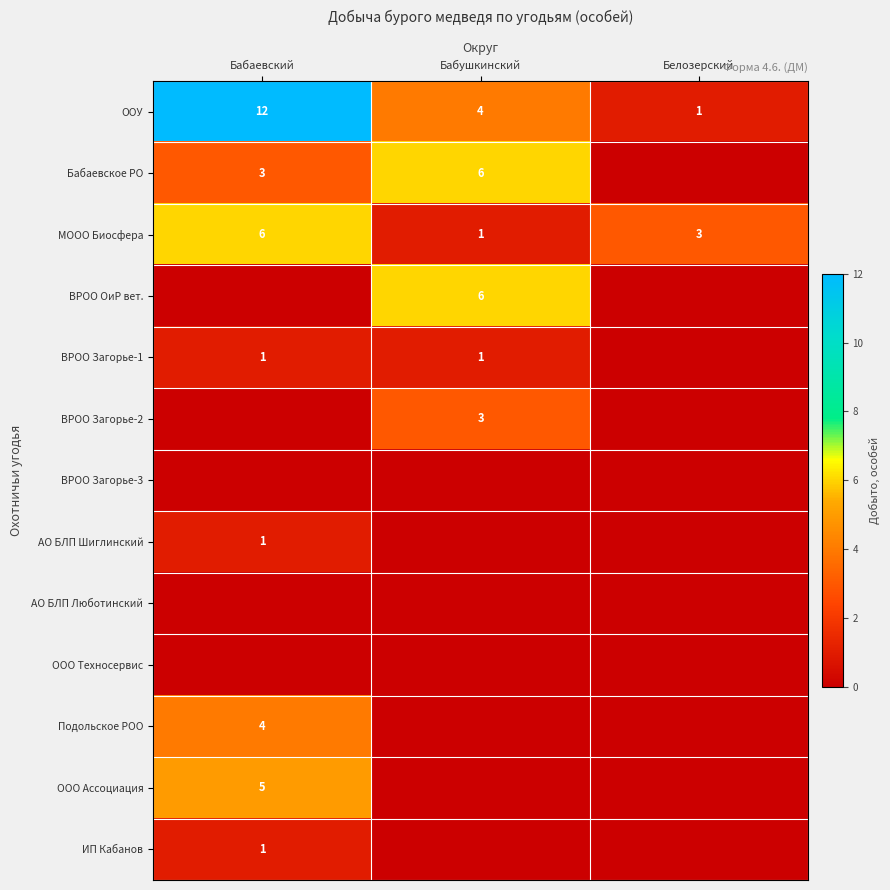

How many categories are shown in the chart?

3